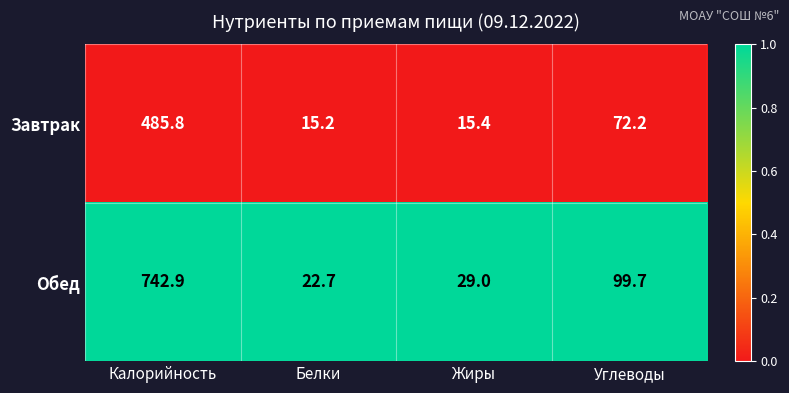

What is the difference between the second highest and second lowest values in the Завтрак series?

56.8